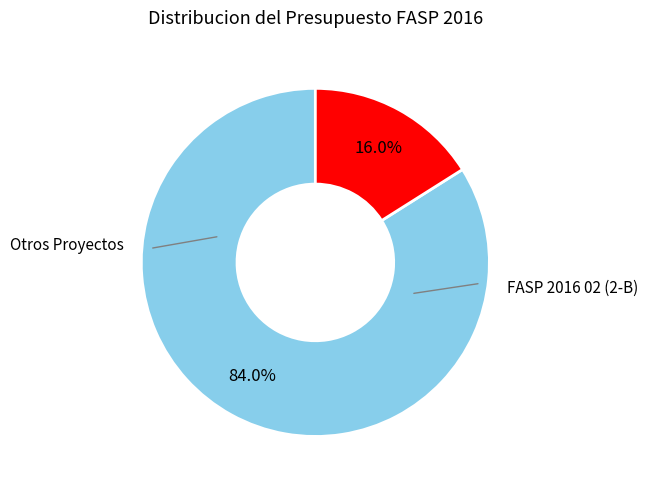

Is there any slice that represents more than half of the pie?

Yes